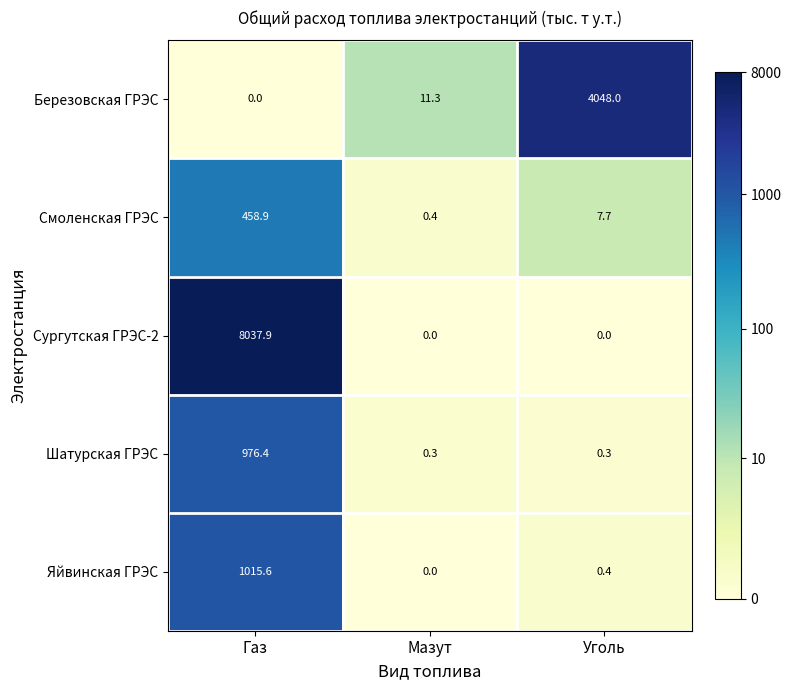

What is the maximum value for Смоленская ГРЭС?

458.9